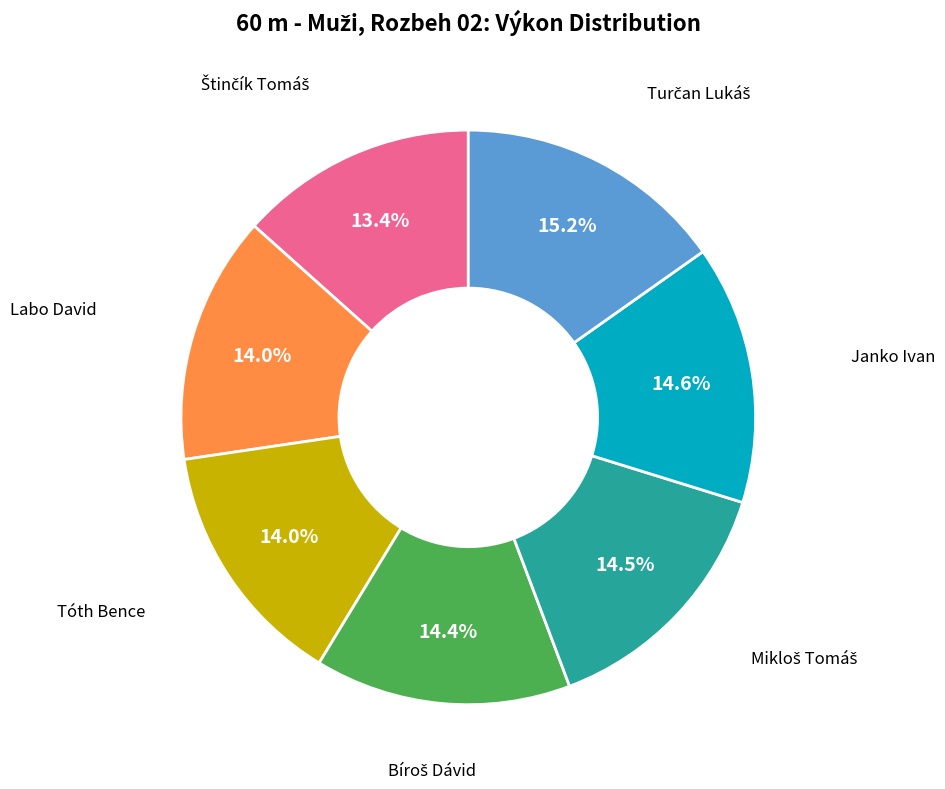

Does any single category account for the majority?

No